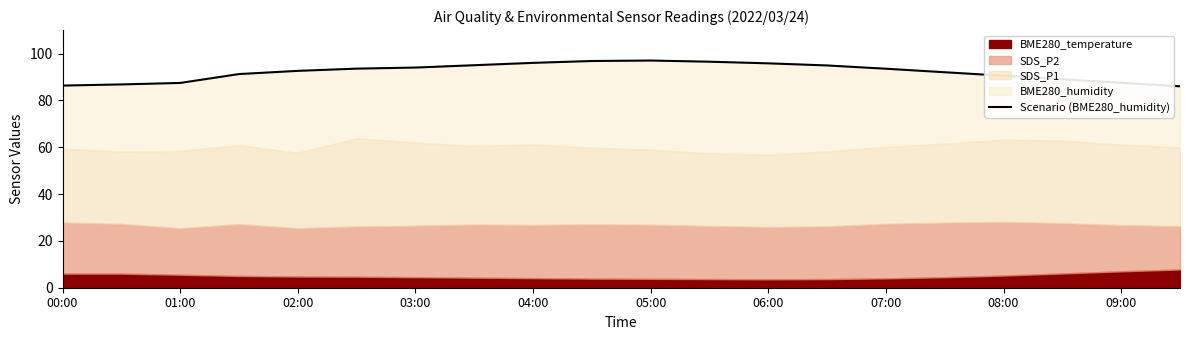

What is the maximum value shown in the chart?

97.0